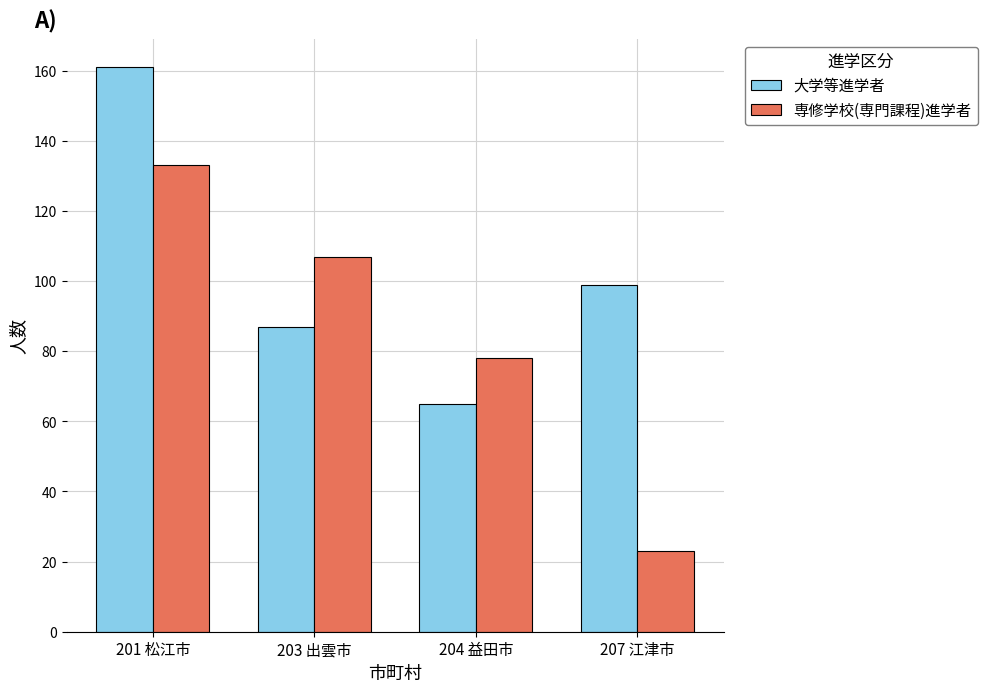

What are all the series names shown in the legend?

大学等進学者, 専修学校(専門課程)進学者